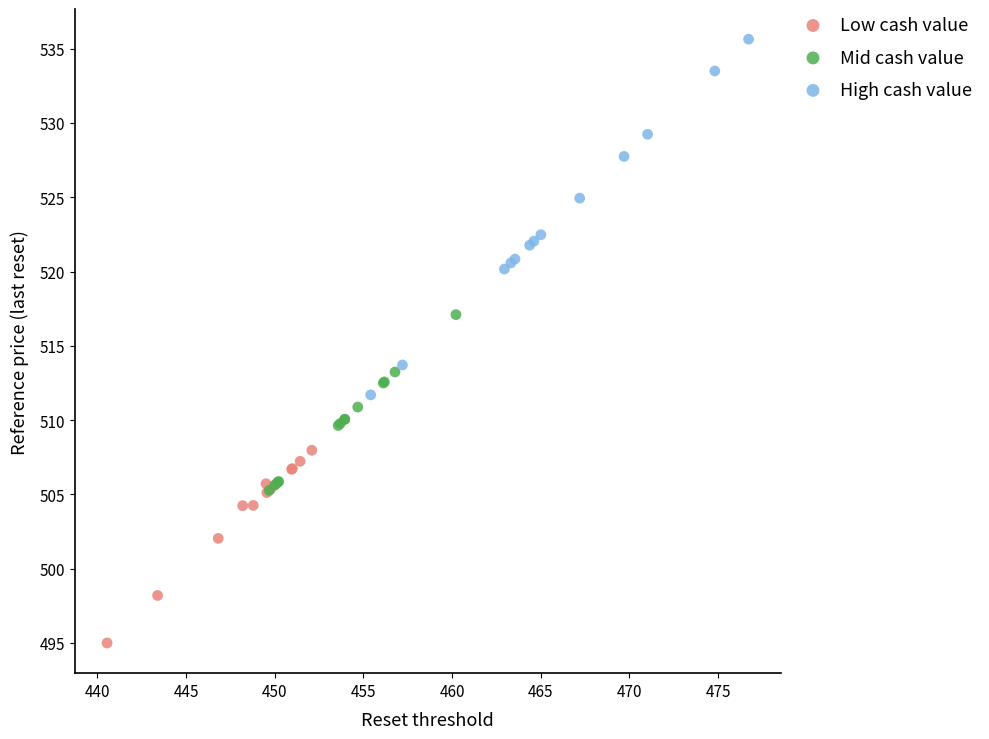

Which series has the largest Y range (max minus min)?

High cash value